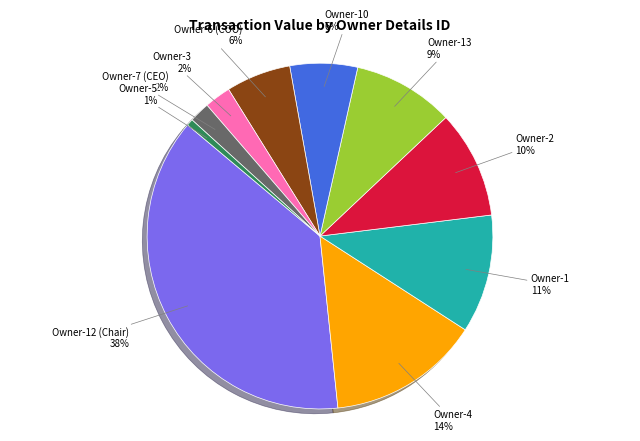

Approximately how many times larger is the value at Owner-6 (COO) compared to Owner-10?

1.0